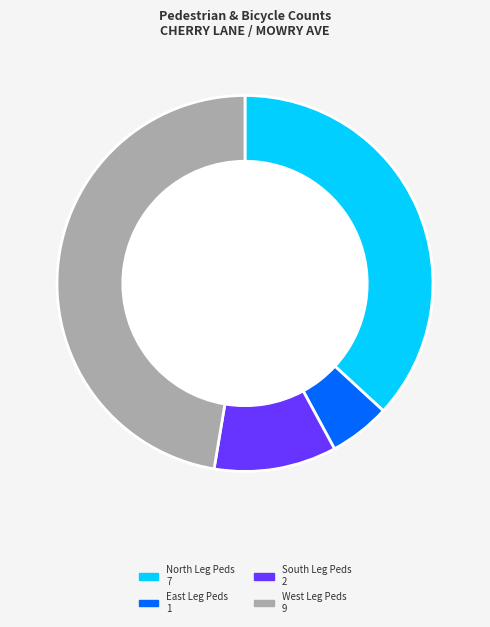

Is there any slice that represents more than half of the pie?

No